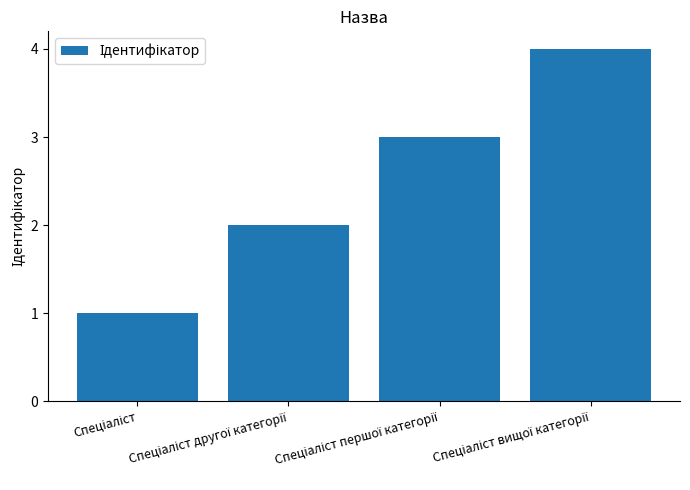

What is the greatest value displayed?

4